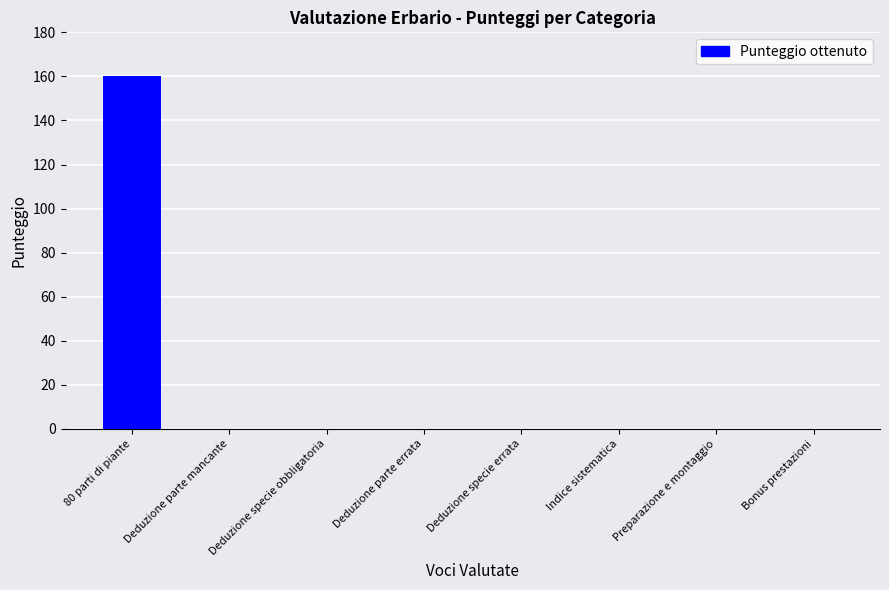

At which category does the chart reach its peak across all series?

80 parti di piante